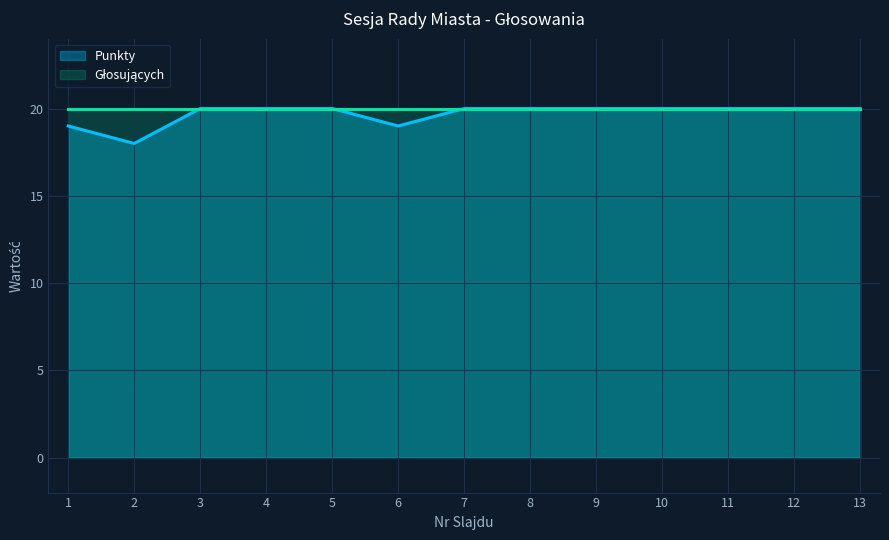

How many interior local valleys (lower than both neighbors) does the data have?

2